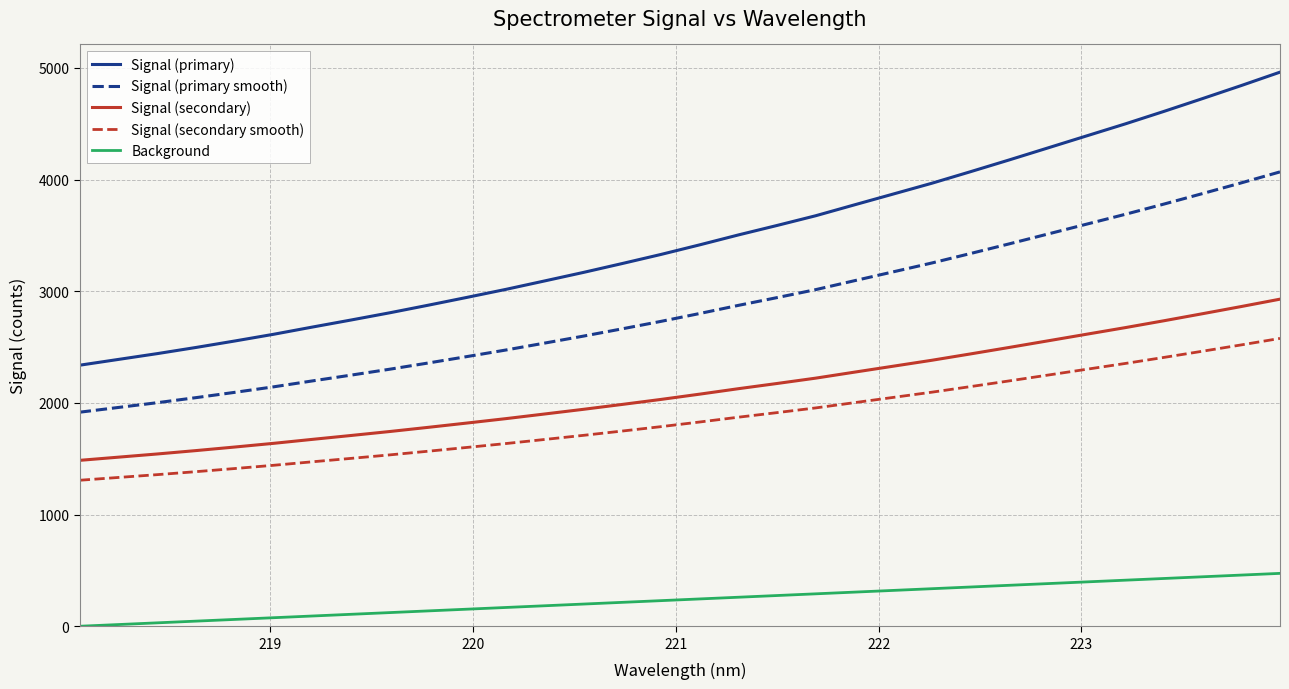

What is the maximum value for Signal (secondary)?

2929.5